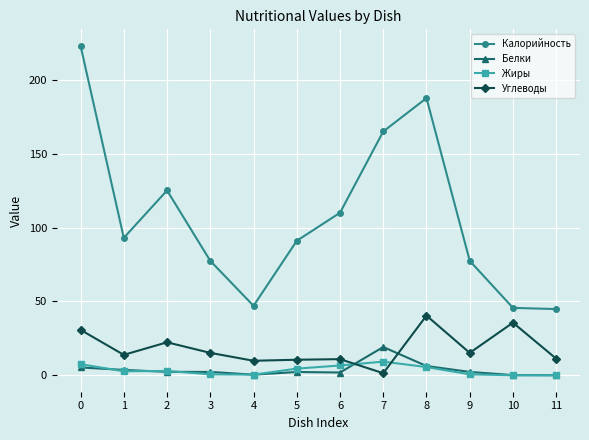

True or false: Жиры and Углеводы intersect in this chart.

True